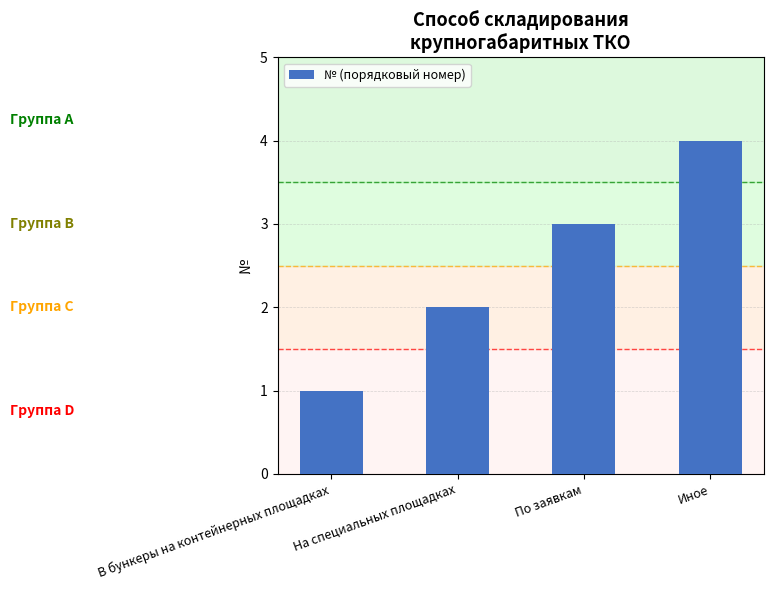

Approximately how many times larger is the value at В бункеры на контейнерных площадках compared to На специальных площадках?

0.5